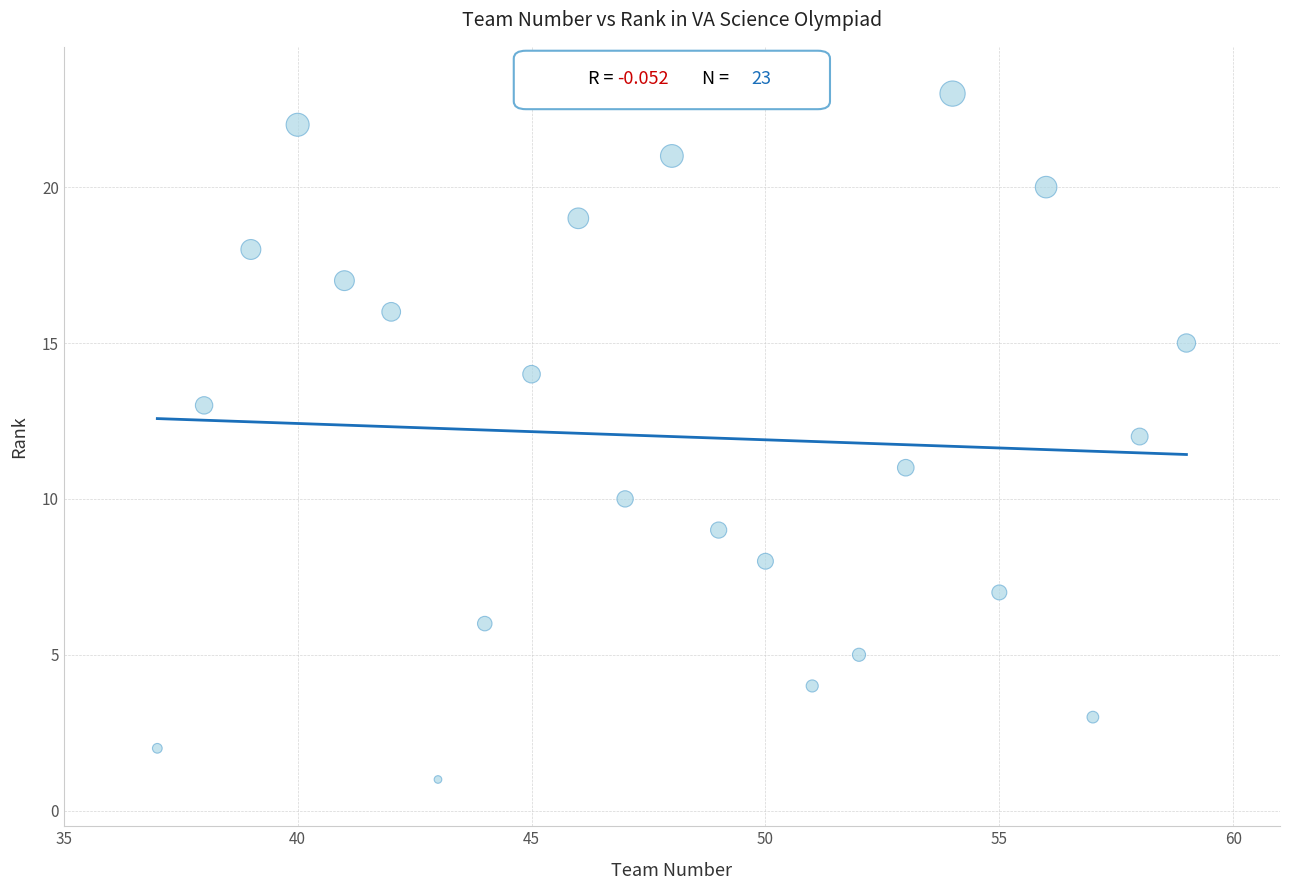

What is the range of X values (max minus min)?

22